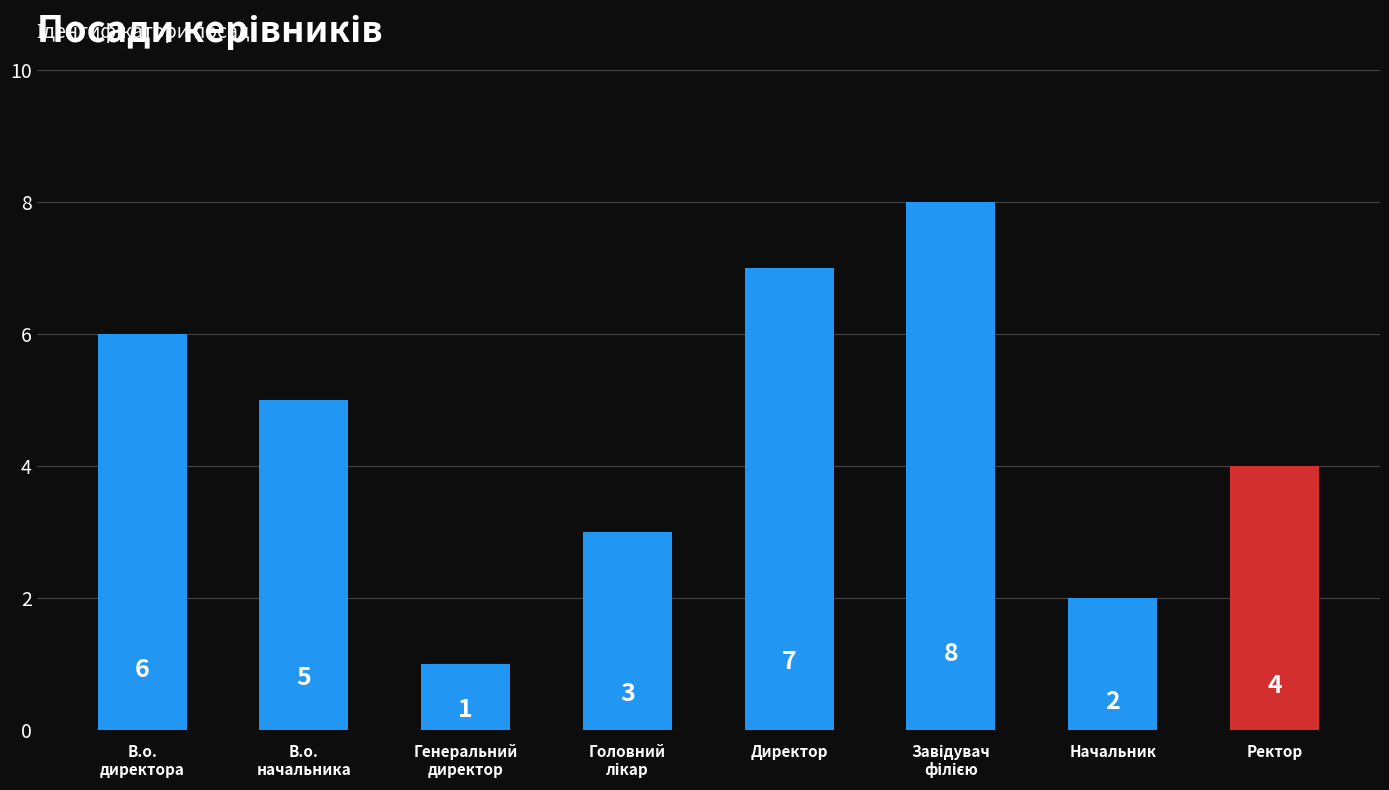

Which label corresponds to the smallest value in the chart?

Генеральний
директор